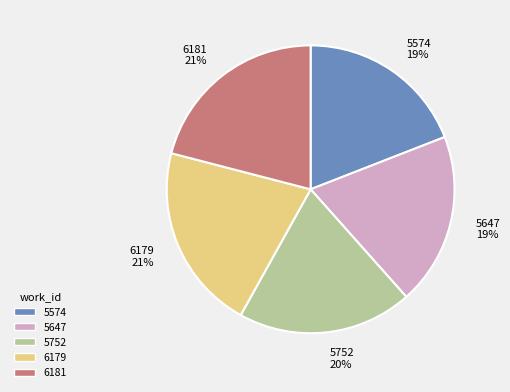

Between 6179 and 5752, which is larger?

6179